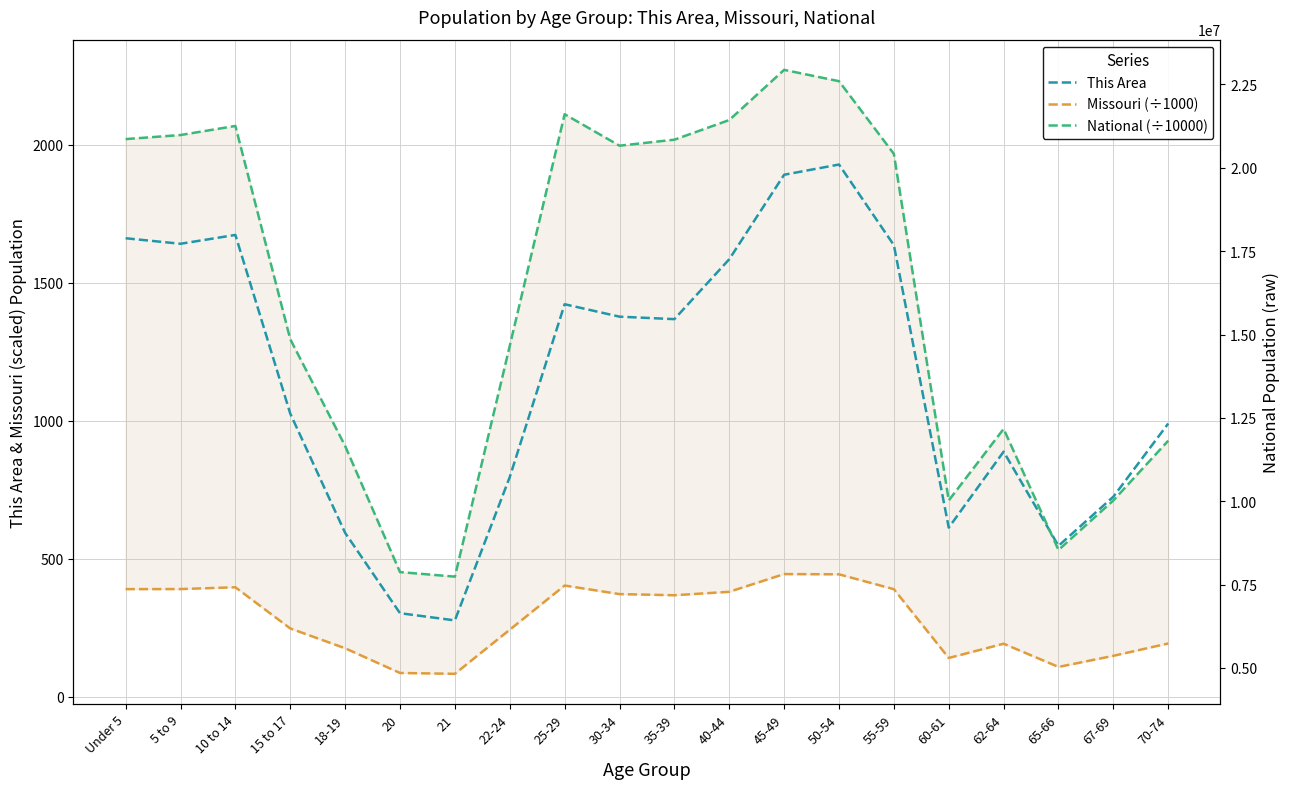

What is the spread (max minus min) of values at 18-19?

732.6